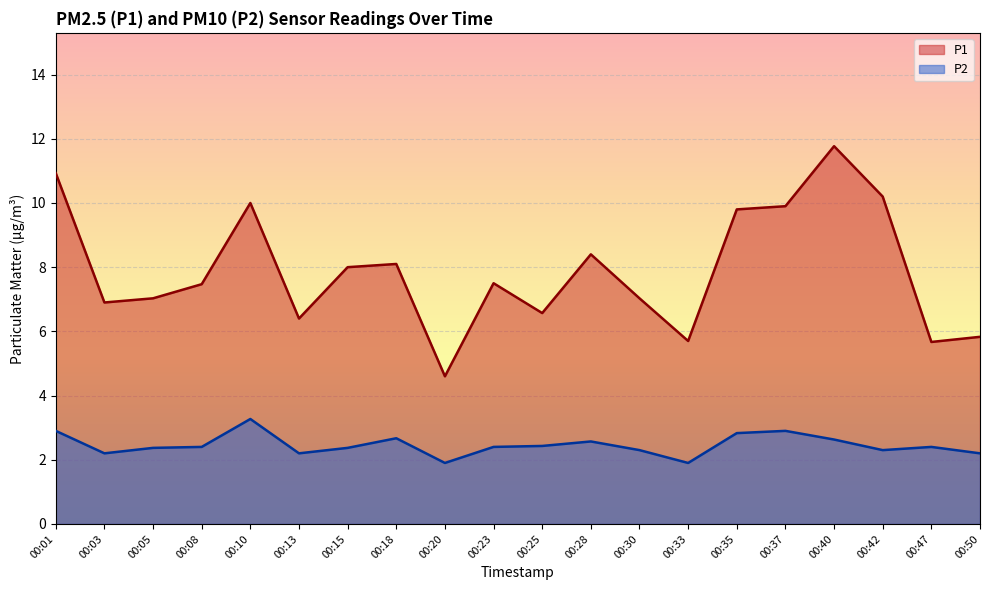

Rank the series by their average value, from lowest to highest.

P2, P1